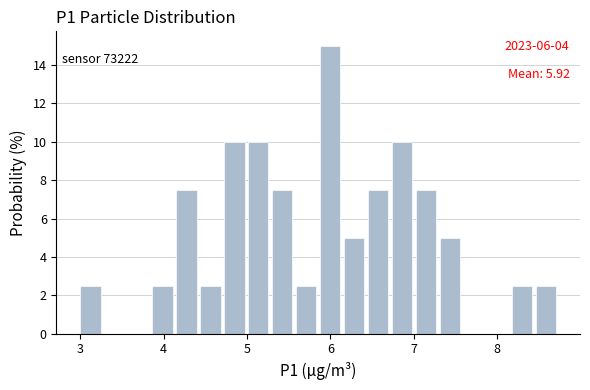

Around what value on the x-axis is the tallest bar? Give the approximate position of its centre, as read against the axis.

6.0